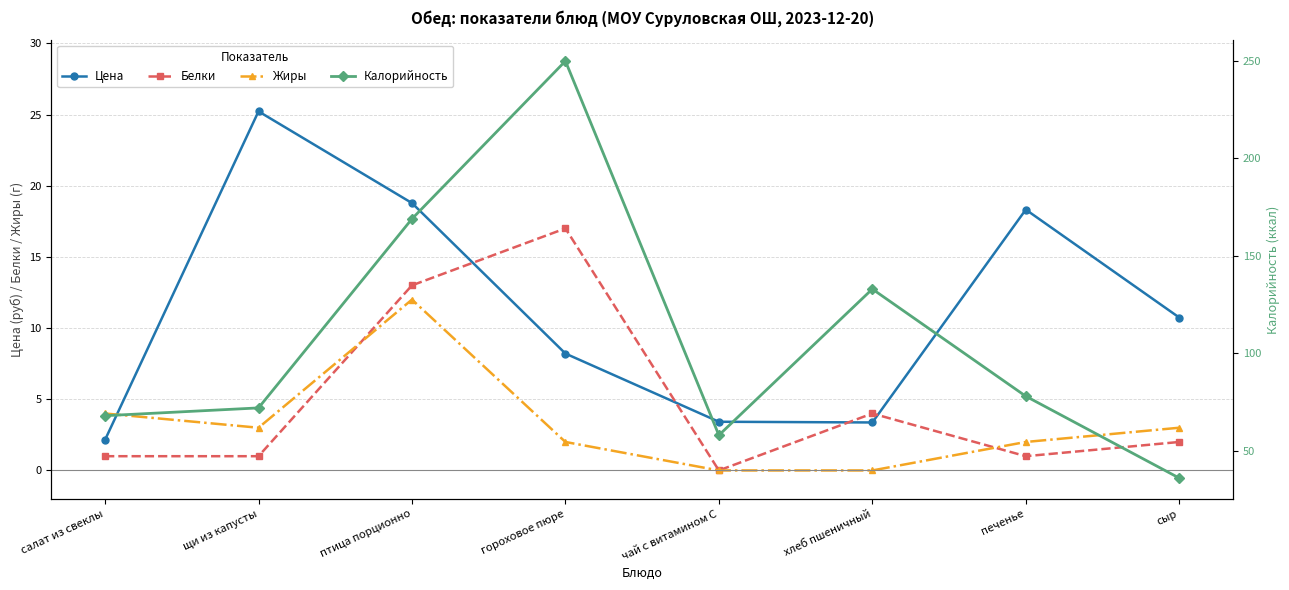

What is the label of the 3rd point from the left?

птица порционно